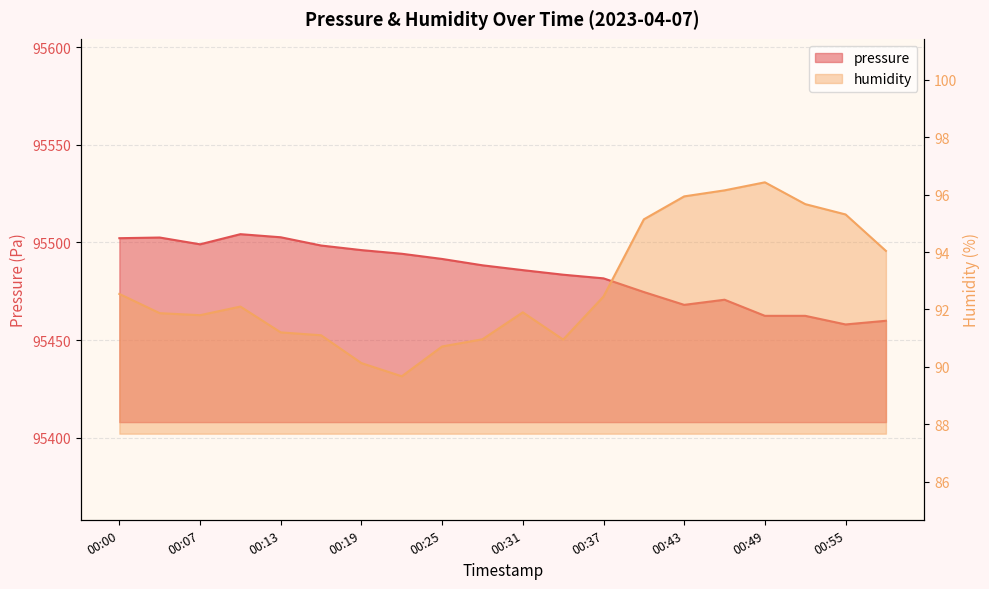

Between 00:13 and 00:52, which series saw the biggest shift?

pressure